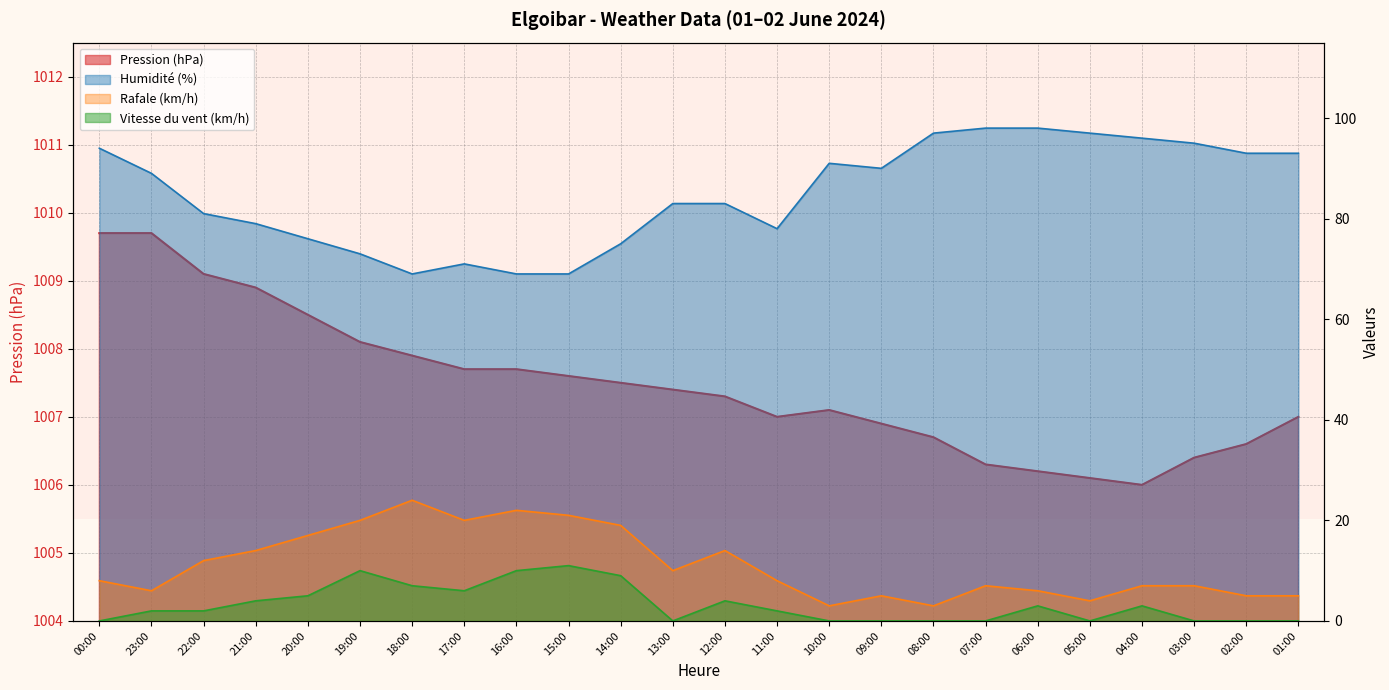

What is the difference between the Pression (hPa) values at 07:00 and 03:00?

0.1